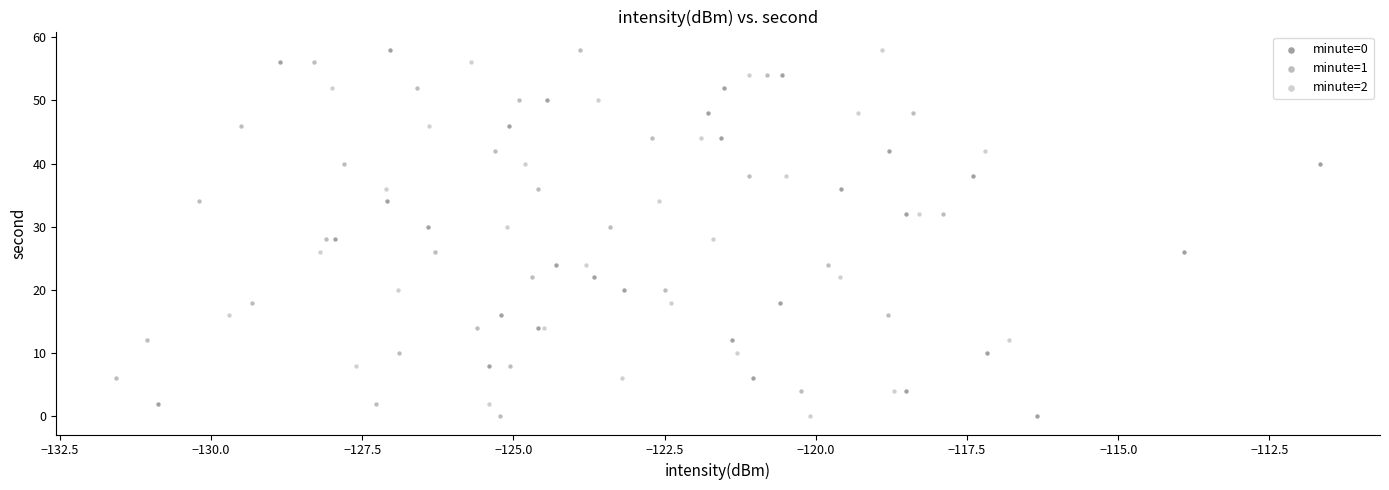

What are all the series names shown in the legend?

minute=0, minute=1, minute=2